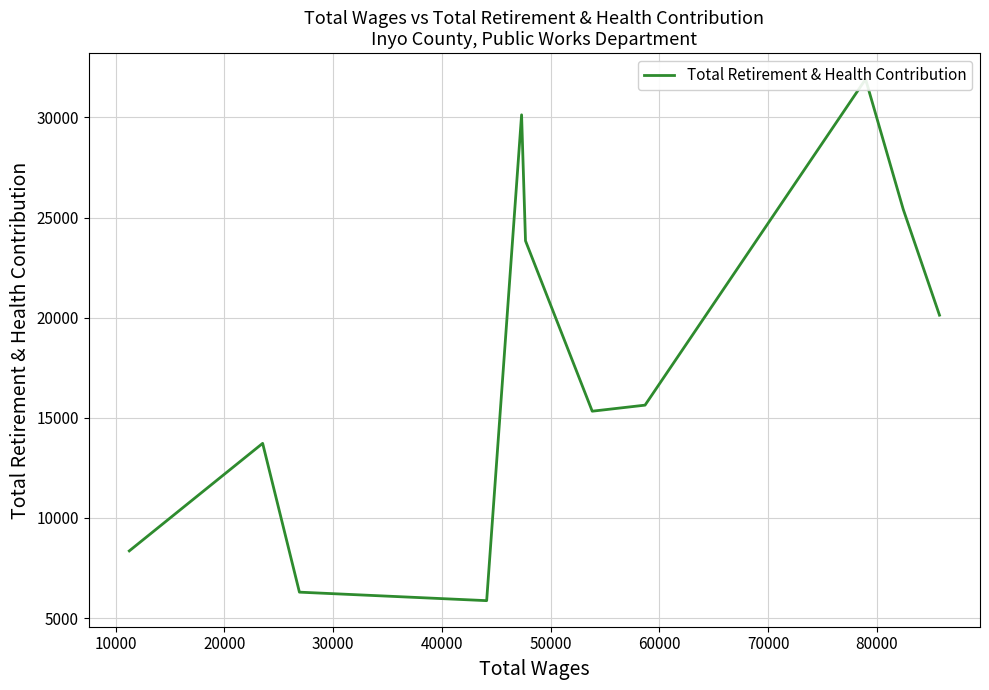

What is the minimum value shown in the chart?

5873